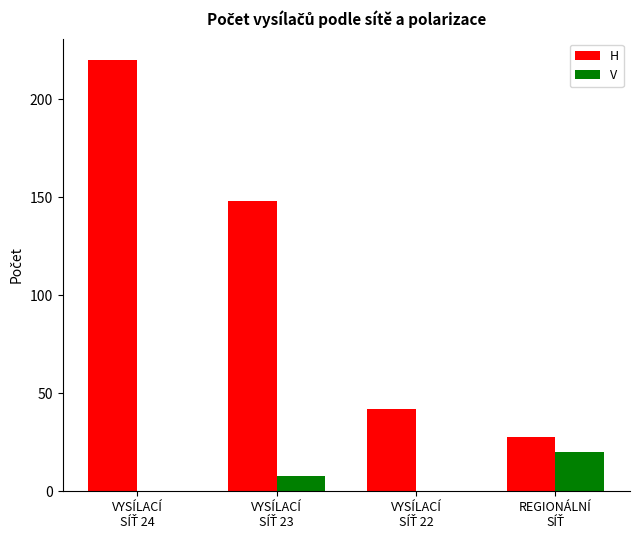

Which series has the largest total across all categories?

H